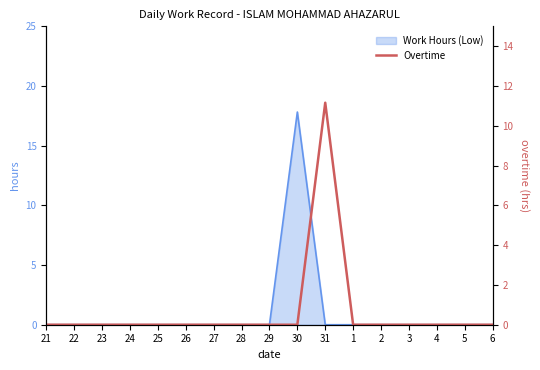

True or false: there are more than 2 points higher than both neighbors.

False